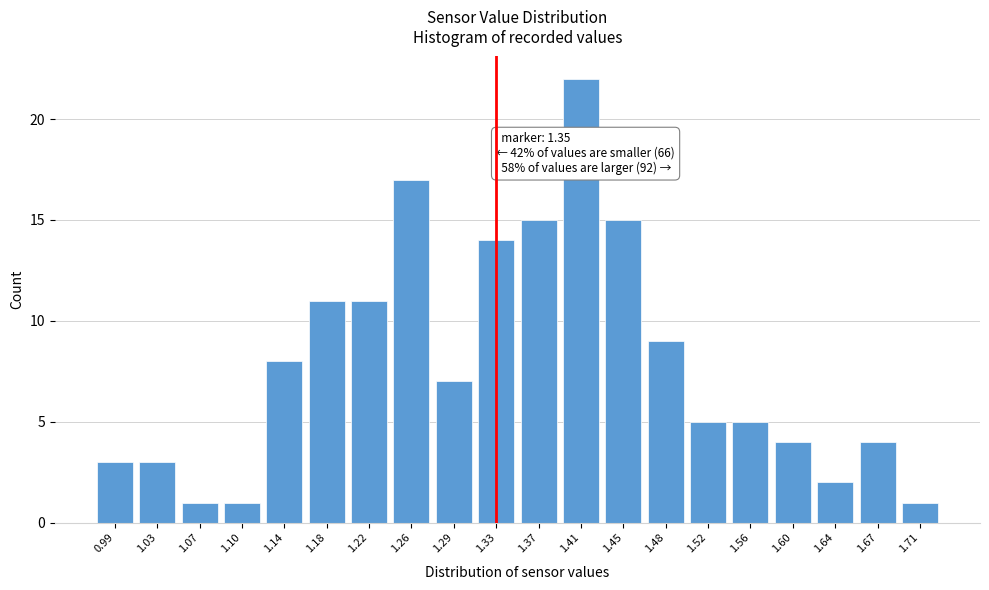

Reading left to right, list all the values displayed in this chart.

0.99=3	1.03=3	1.07=1	1.10=1	1.14=8	1.18=11	1.22=11	1.26=17	1.29=7	1.33=14	1.37=15	1.41=22	1.45=15	1.48=9	1.52=5	1.56=5	1.60=4	1.64=2	1.67=4	1.71=1